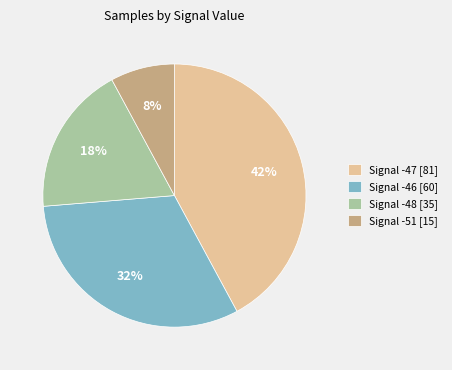

Between Signal -51 [15] and Signal -46 [60], which is larger?

Signal -46 [60]